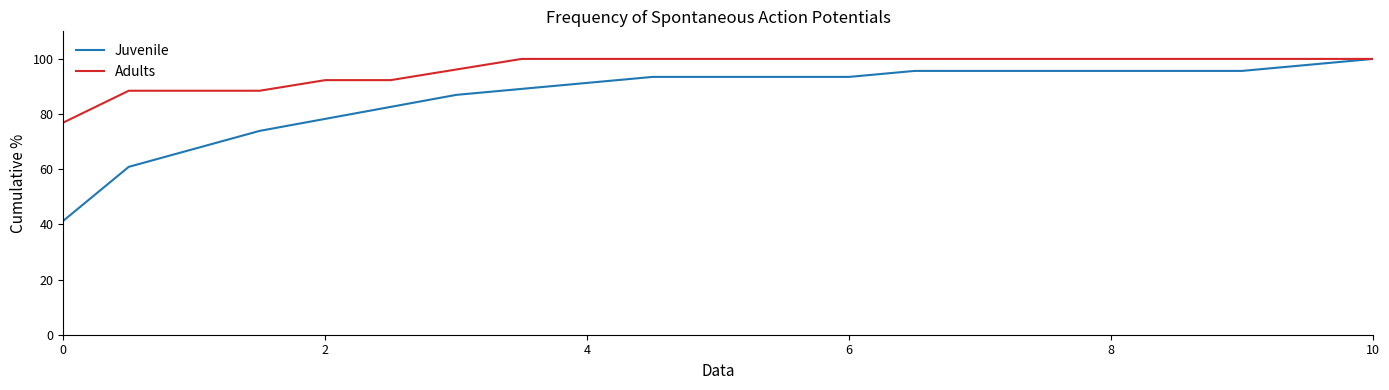

Rank the series by their average value, from highest to lowest.

Adults, Juvenile